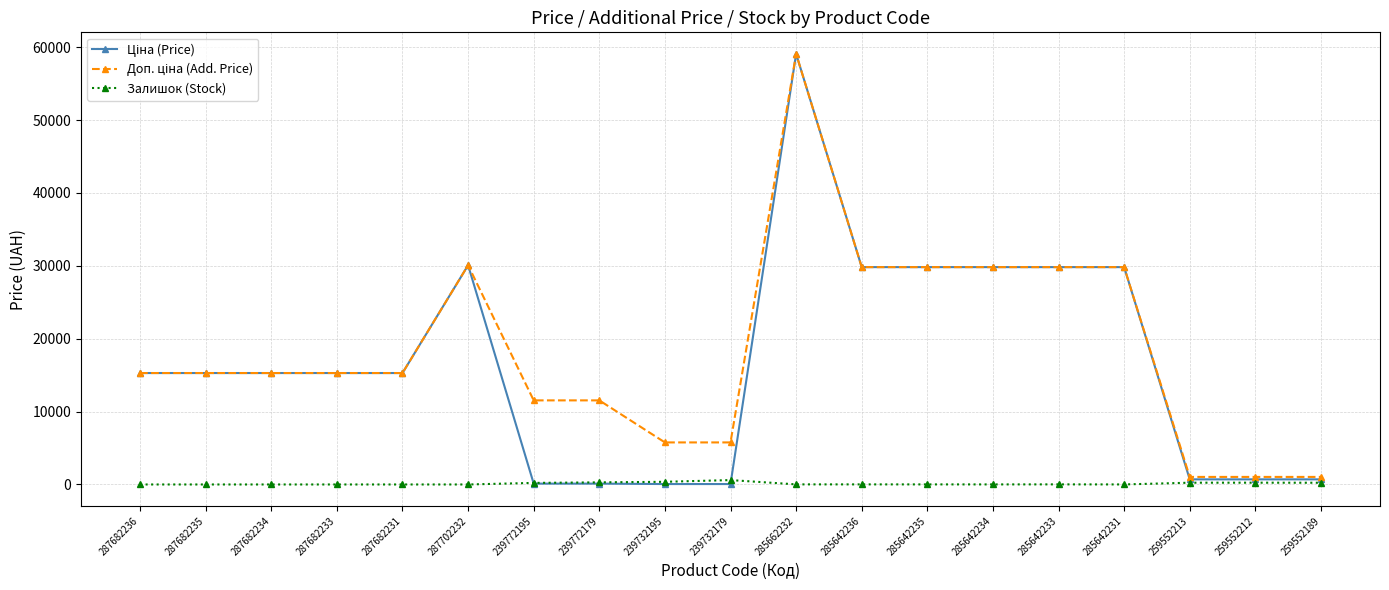

What position from the right is 285642233?

5